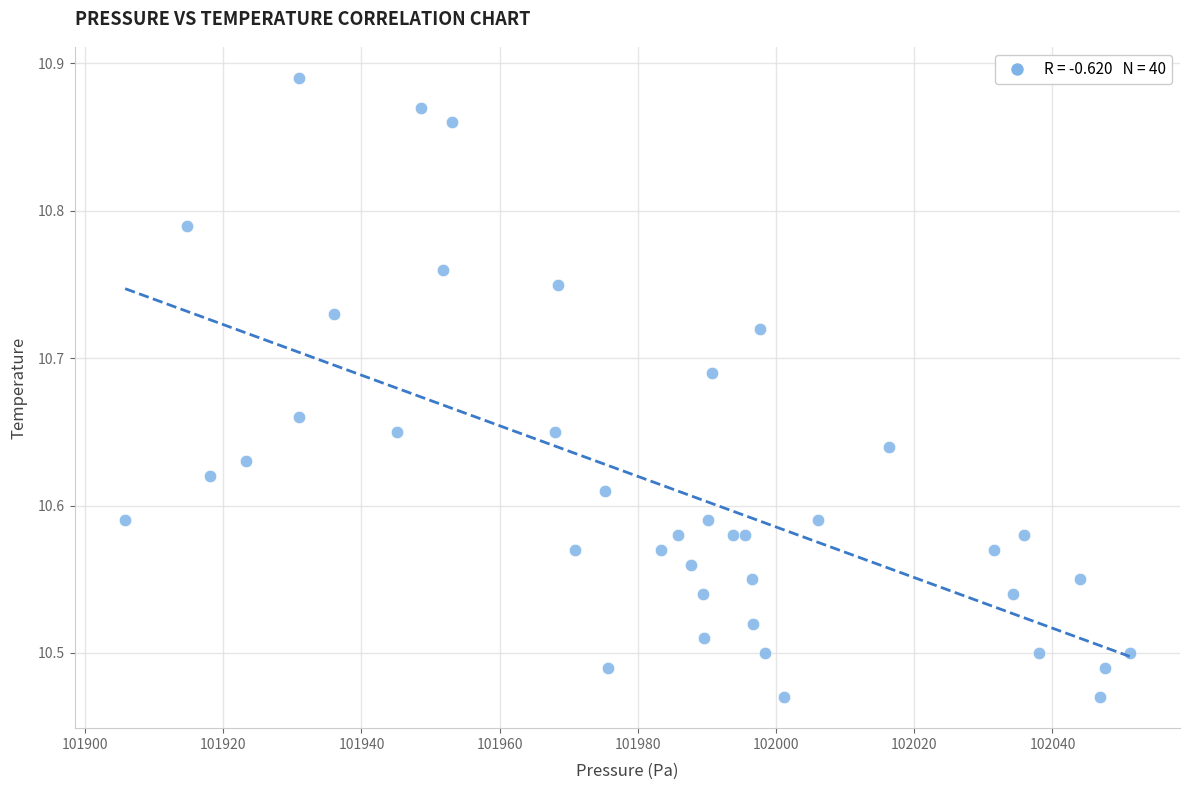

What is the range of X values (max minus min)?

145.4